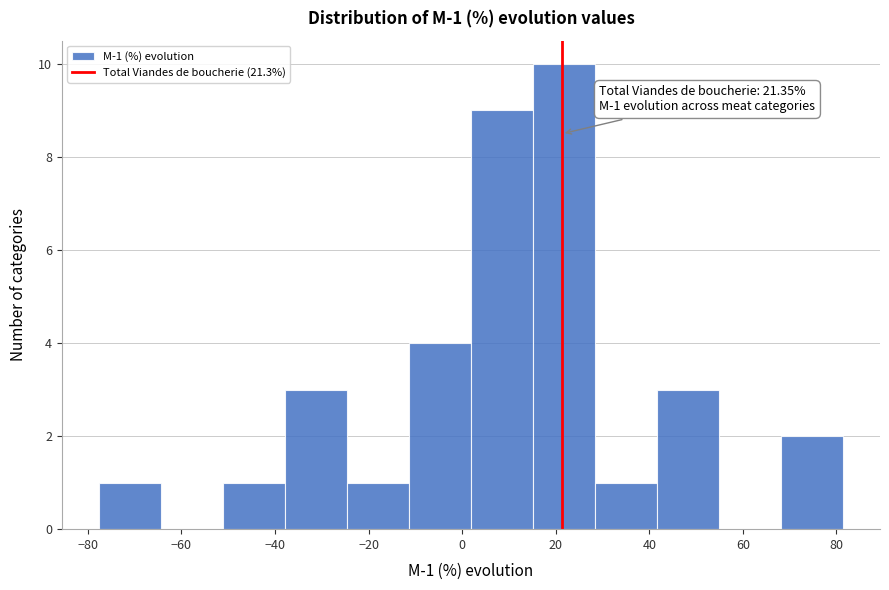

Over which range of the x-axis is the bar tallest?

16 to 28